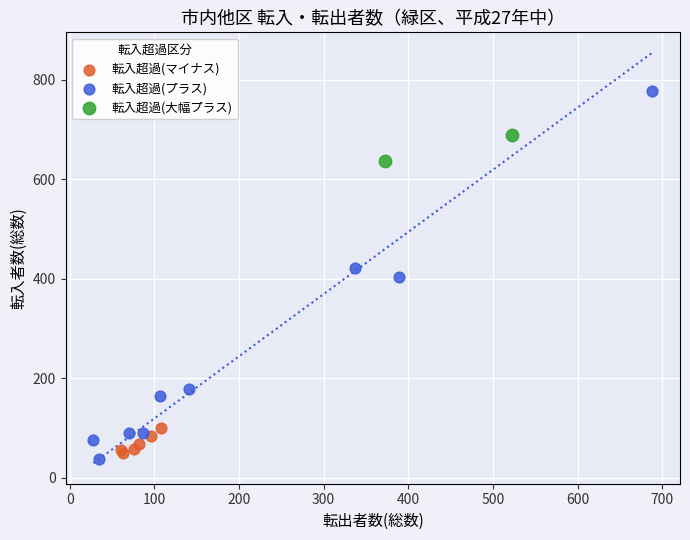

Which series contains the lowest Y value?

転入超過(プラス)